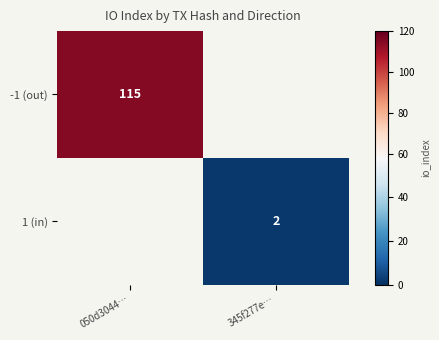

How many data points does each series have?

2